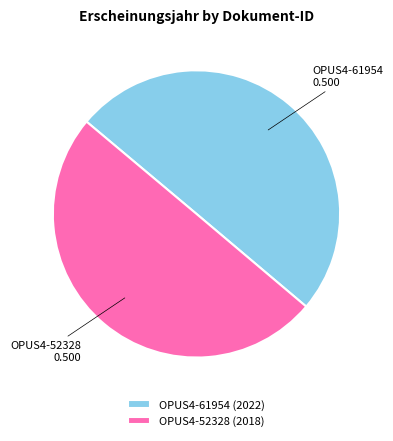

True or false: OPUS4-61954 accounts for 50% of the total.

True